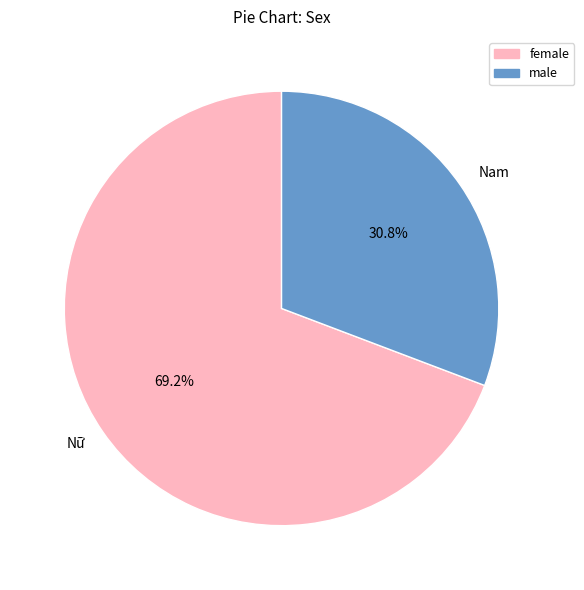

Which category has the smallest portion of the pie?

Nam